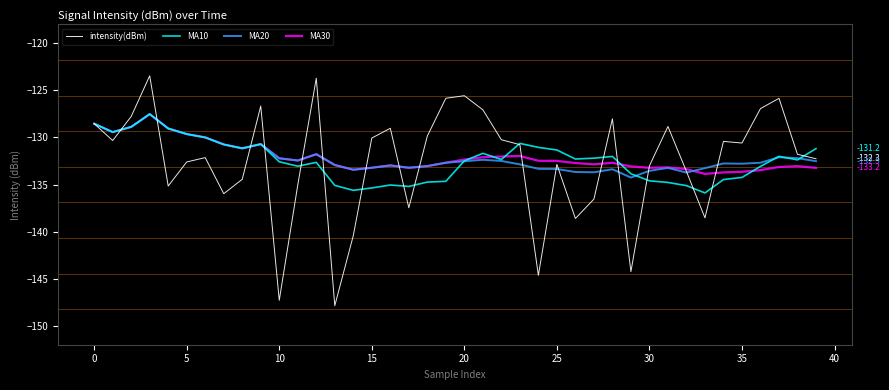

What is the minimum value shown in the chart?

-147.9